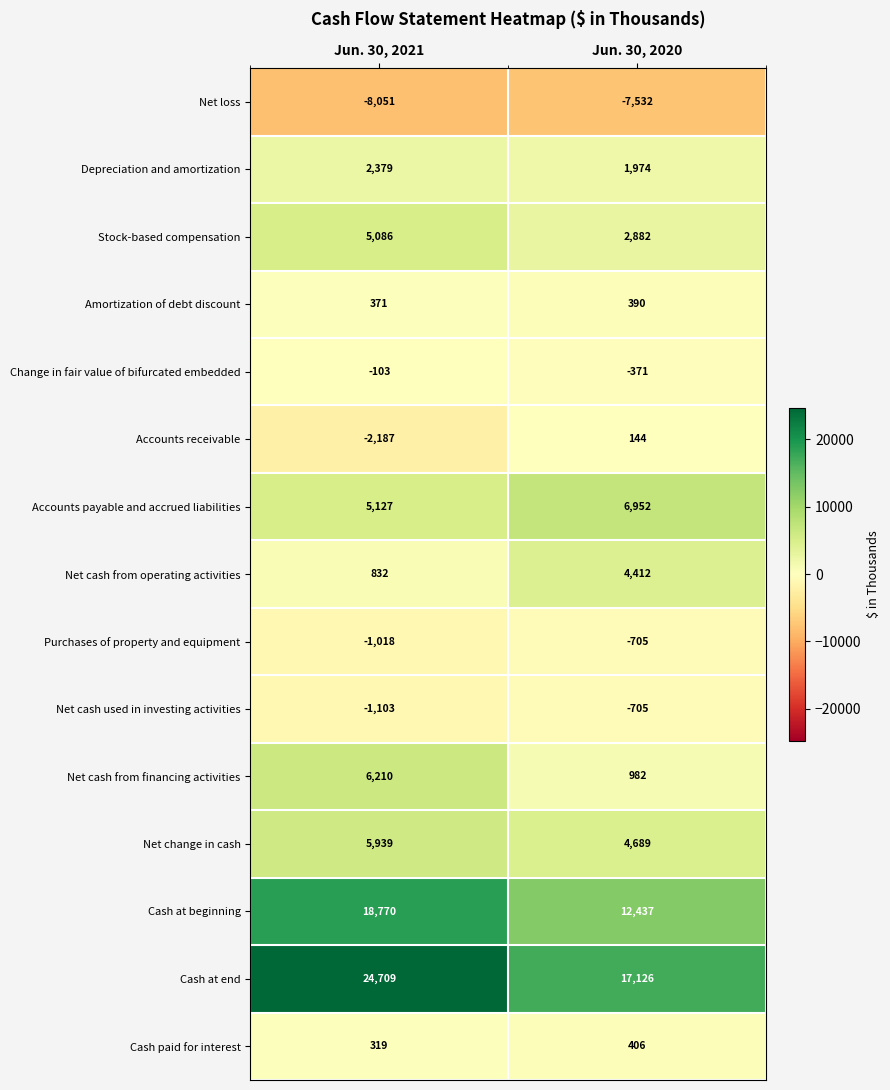

How many categories are shown in the chart?

2